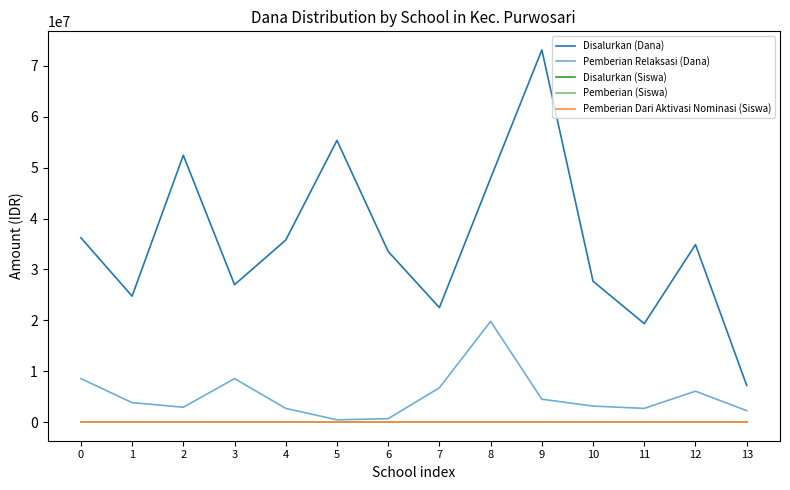

True or false: Disalurkan (Dana) and Pemberian (Siswa) cross at least once.

False